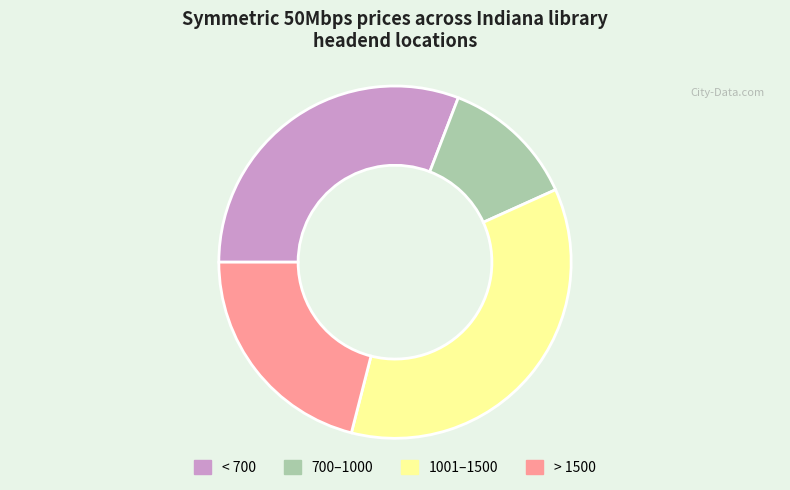

Is it true that 1001–1500 is 45% of the pie?

False